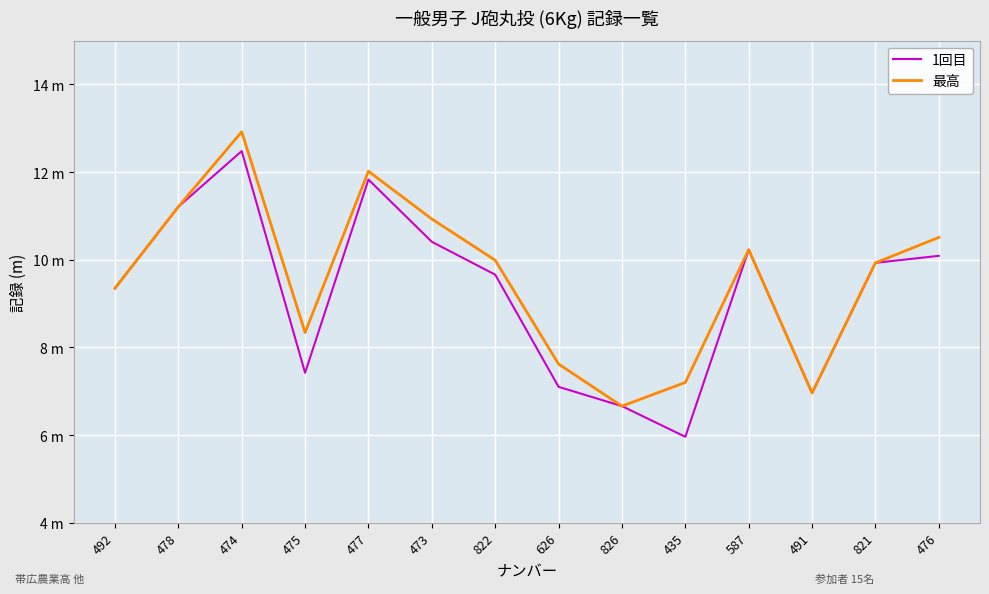

What are all the series names shown in the legend?

1回目, 最高